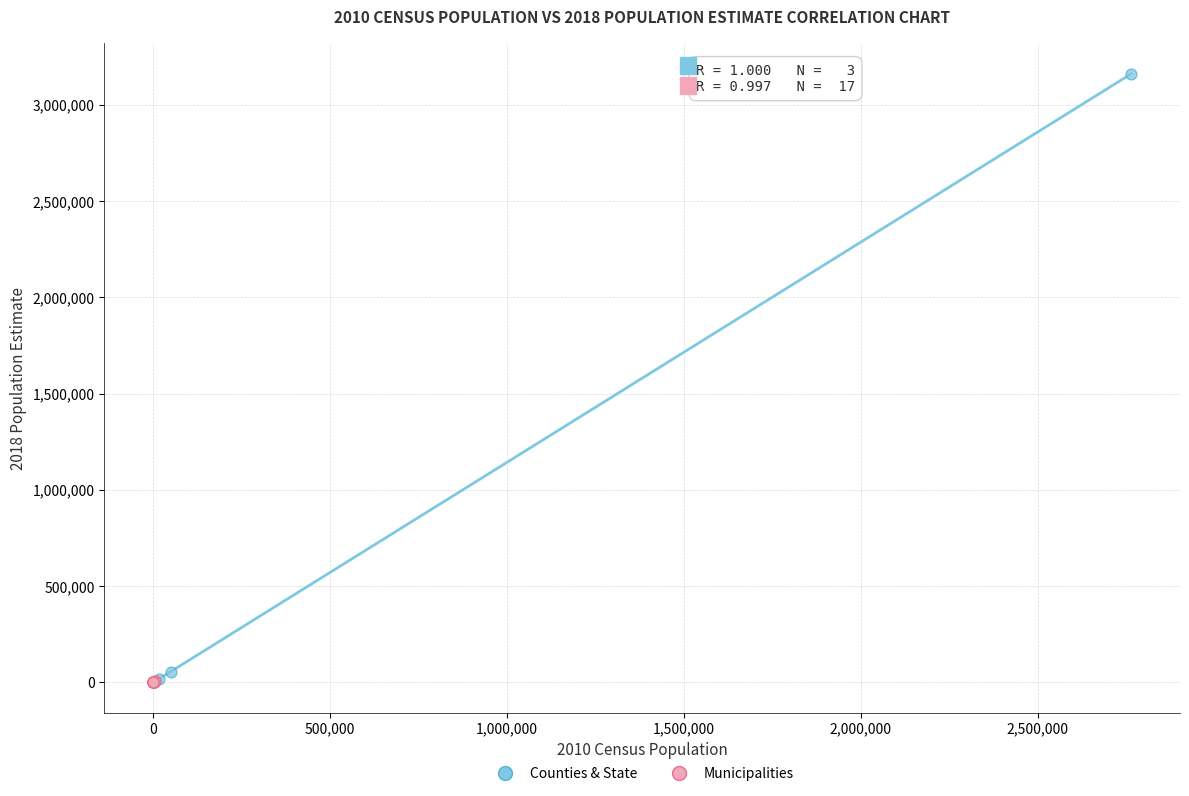

Which series has the largest Y range (max minus min)?

Counties & State